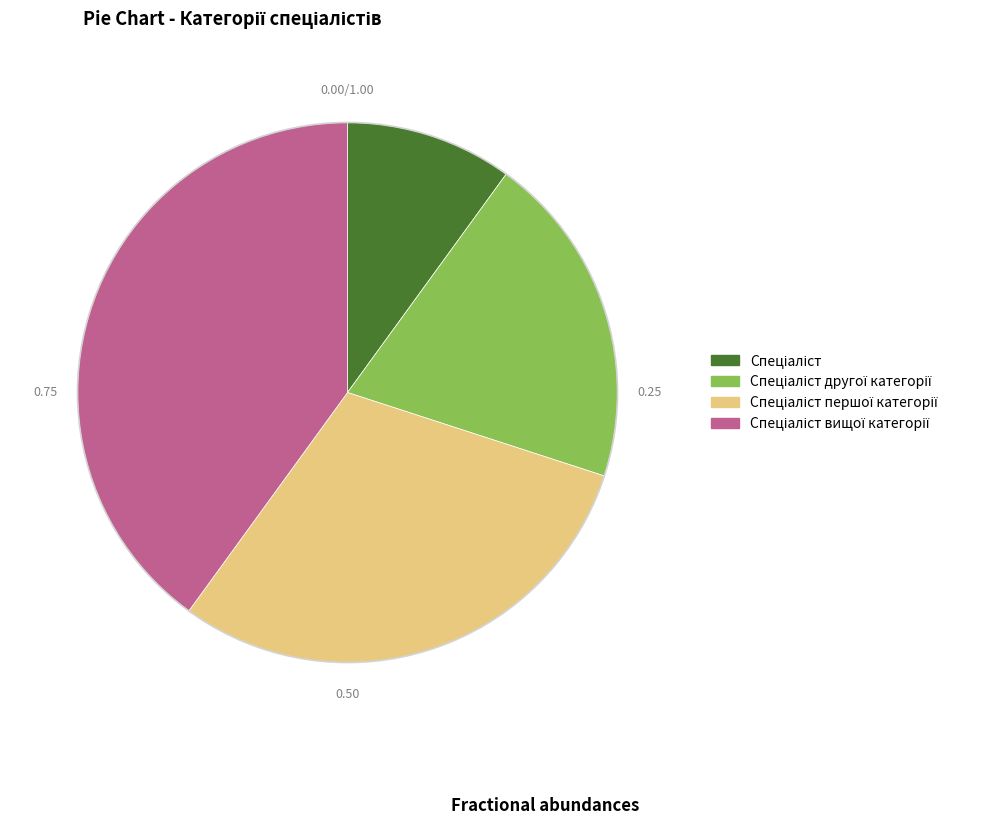

Does any single category account for the majority?

No